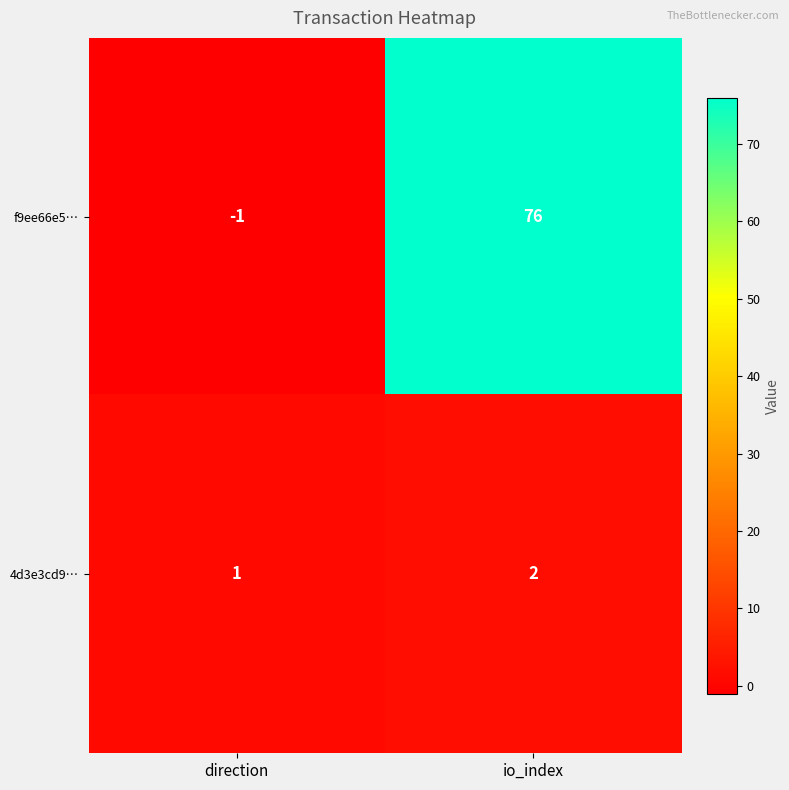

Rank the series by their maximum value, from highest to lowest.

f9ee66e5…, 4d3e3cd9…